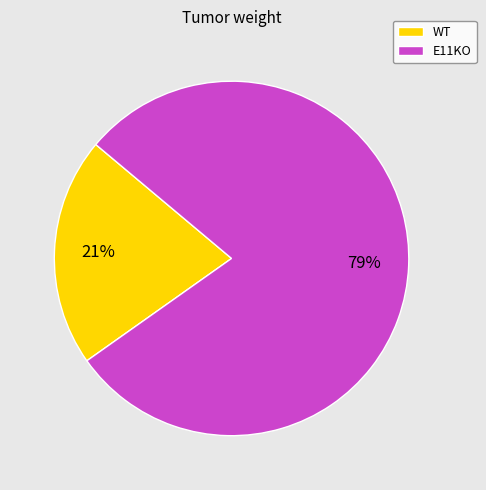

How many segments does this pie chart have?

2